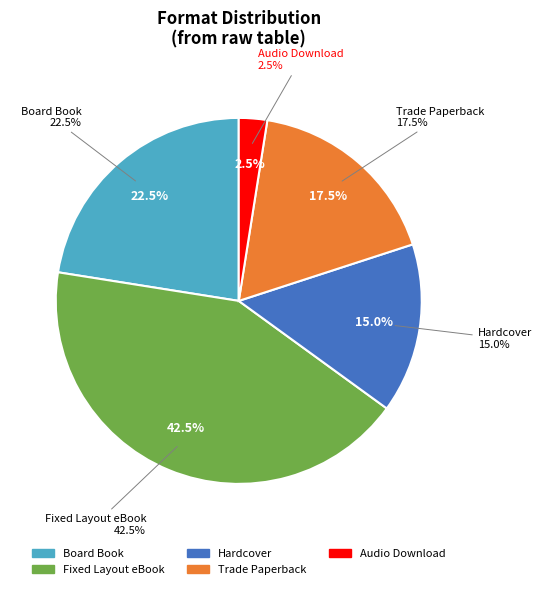

Which slice is the largest?

Fixed Layout eBook